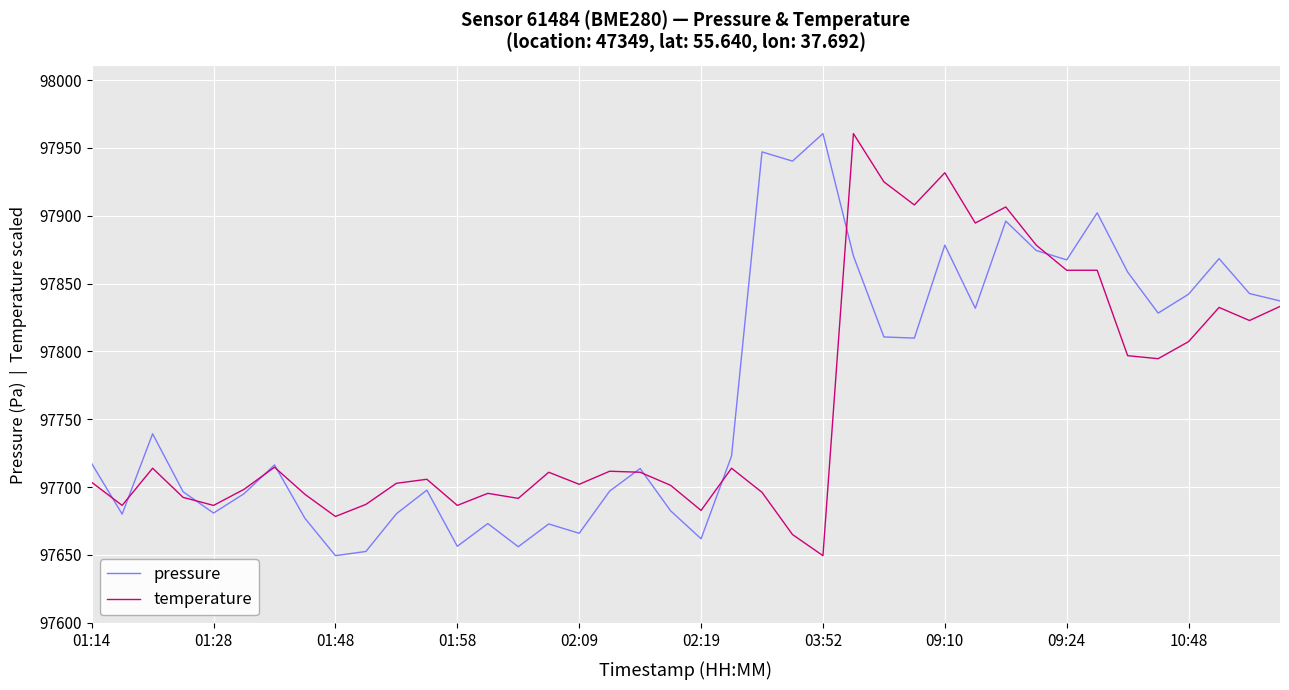

What is the minimum value shown in the chart?

97649.5